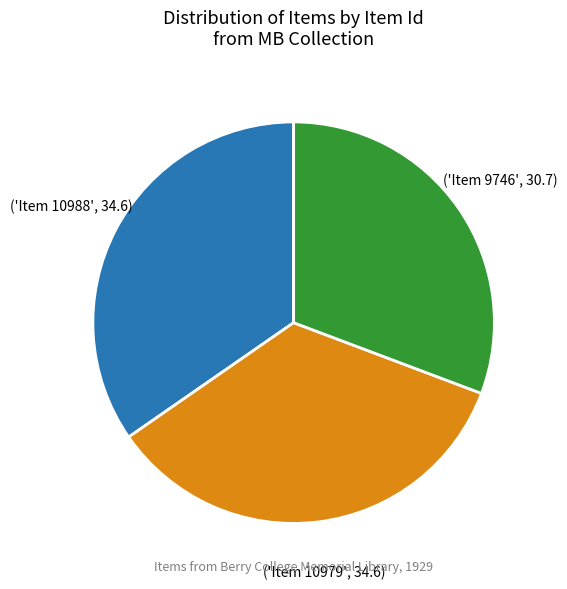

Is there a majority slice in this chart?

No